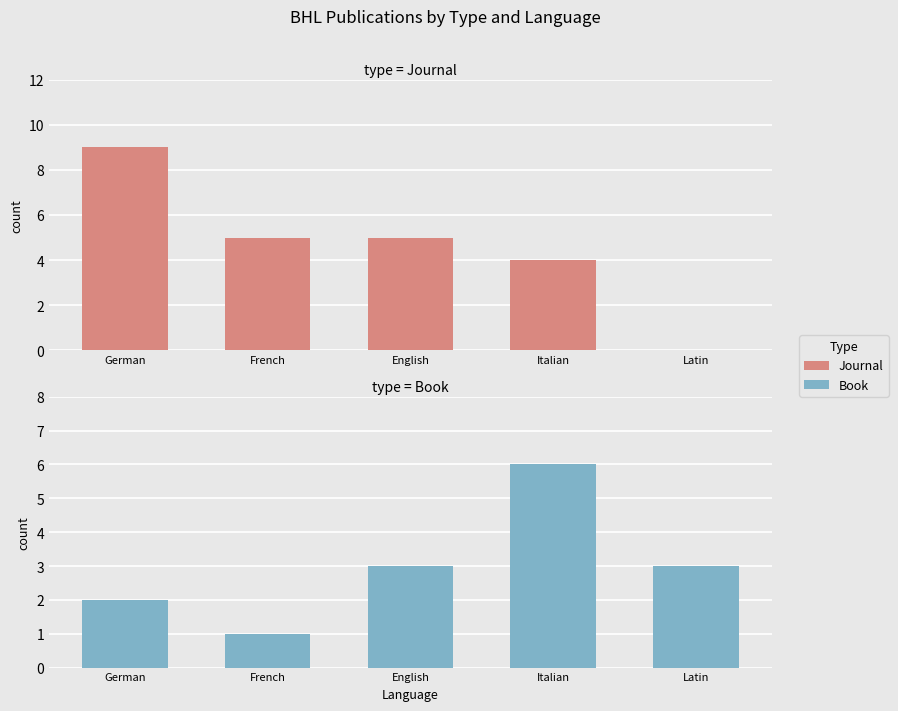

How many data points in Book are less than 3?

2